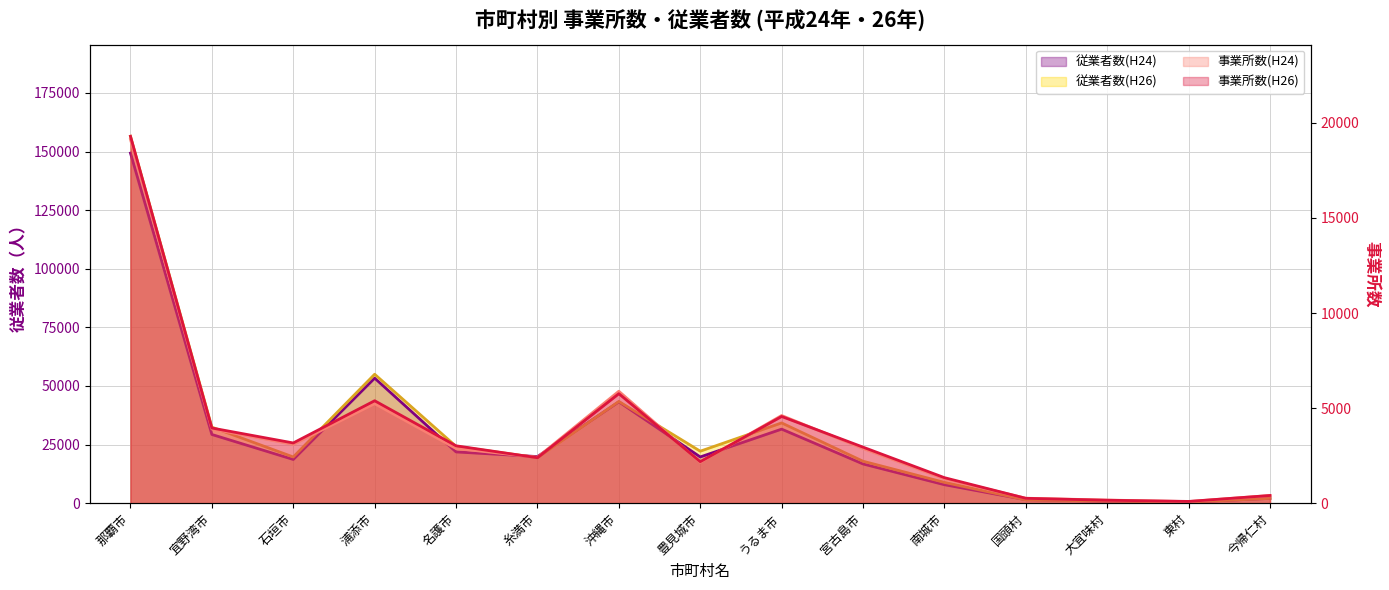

Which category has the highest value across all series?

那覇市